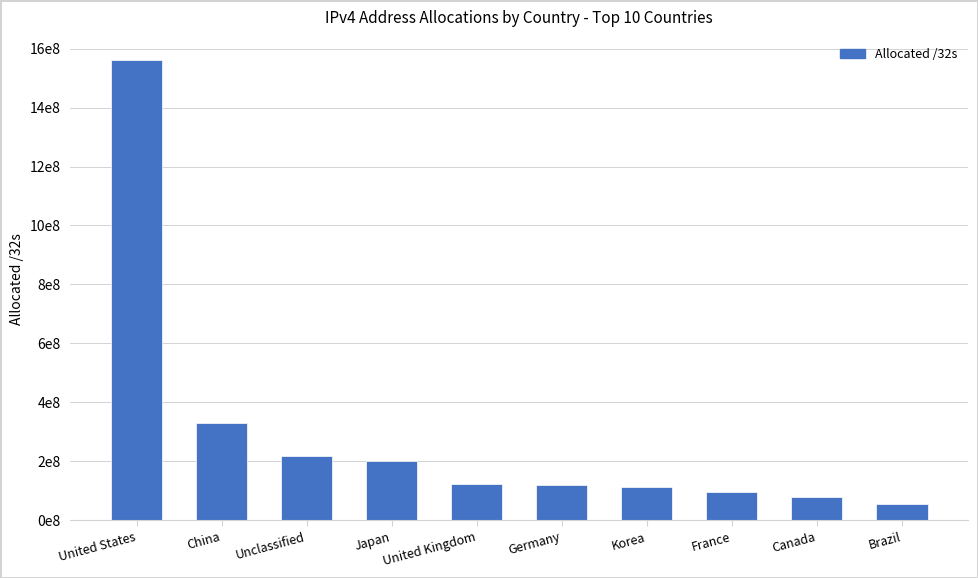

Is it true that the value at China is 574592968?

False